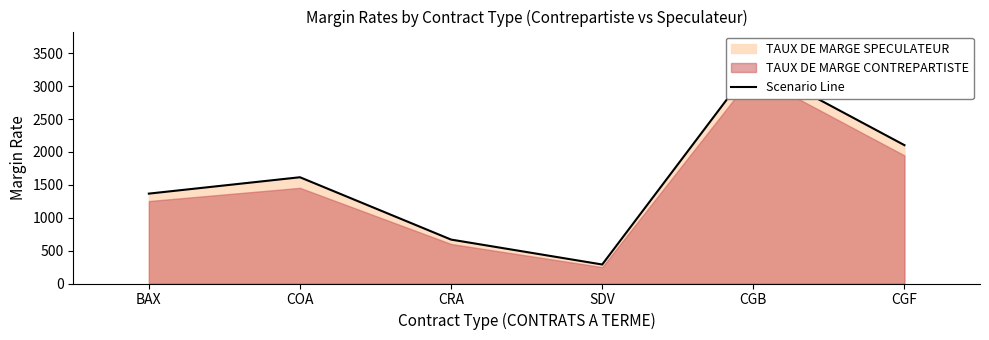

List the labels in order of value, smallest first.

SDV, CRA, BAX, COA, CGF, CGB